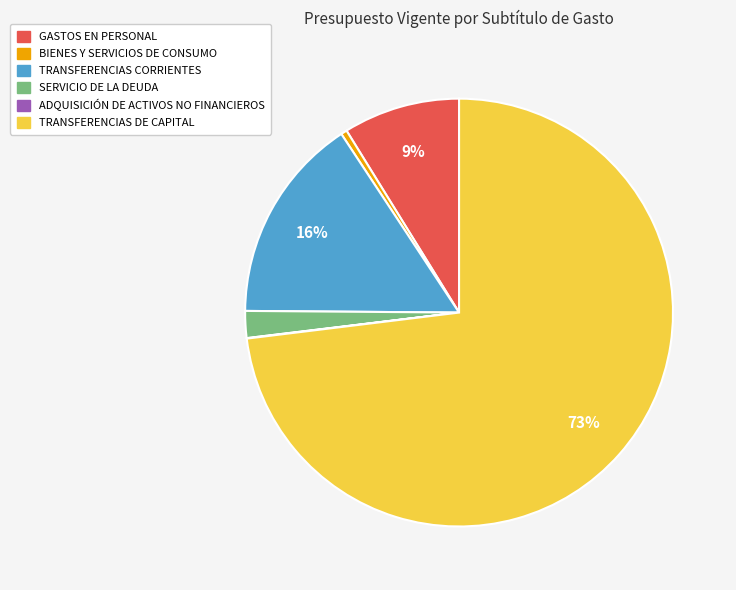

Which slice represents more than half of the pie?

TRANSFERENCIAS DE CAPITAL